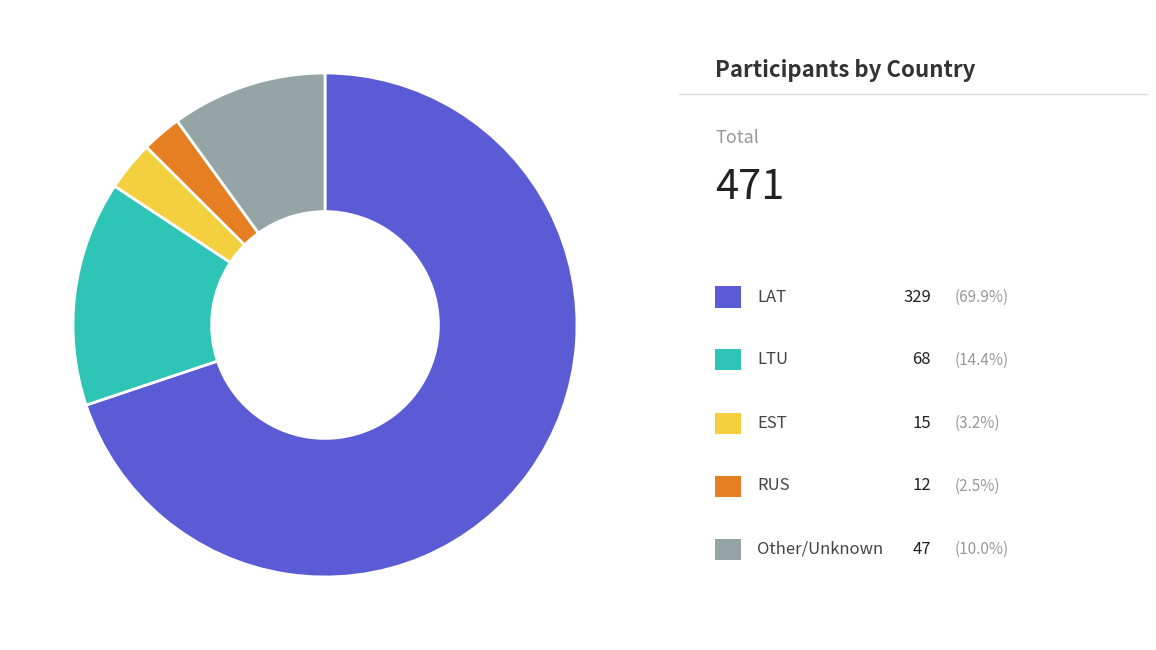

Is there any slice that represents more than half of the pie?

Yes